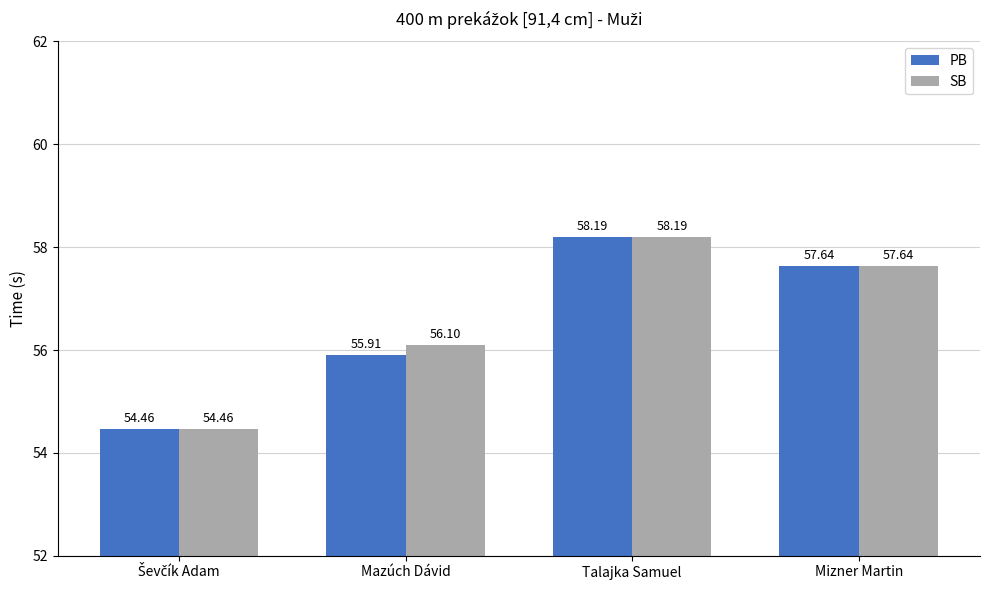

Which category has the highest value across all series?

Talajka Samuel